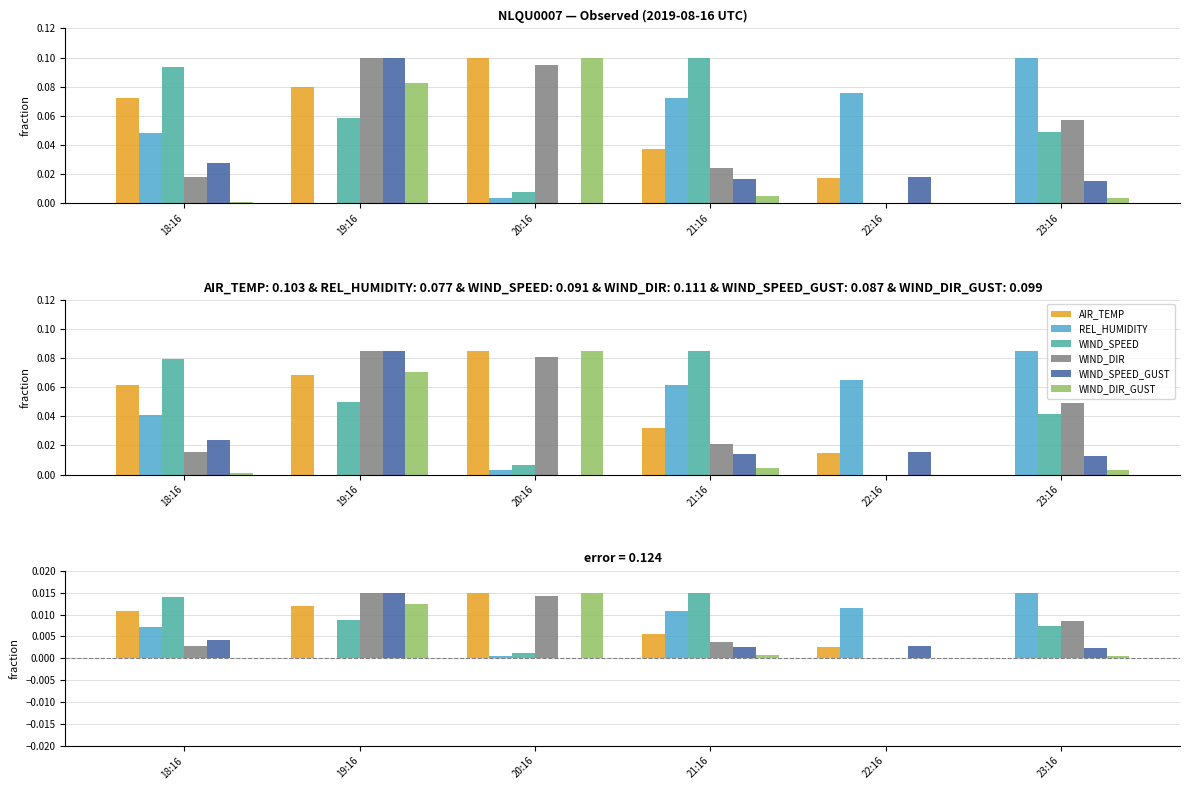

Rank the series at 20:16 from highest to lowest value.

AIR_TEMP, WIND_DIR_GUST, WIND_DIR, WIND_SPEED, REL_HUMIDITY, WIND_SPEED_GUST